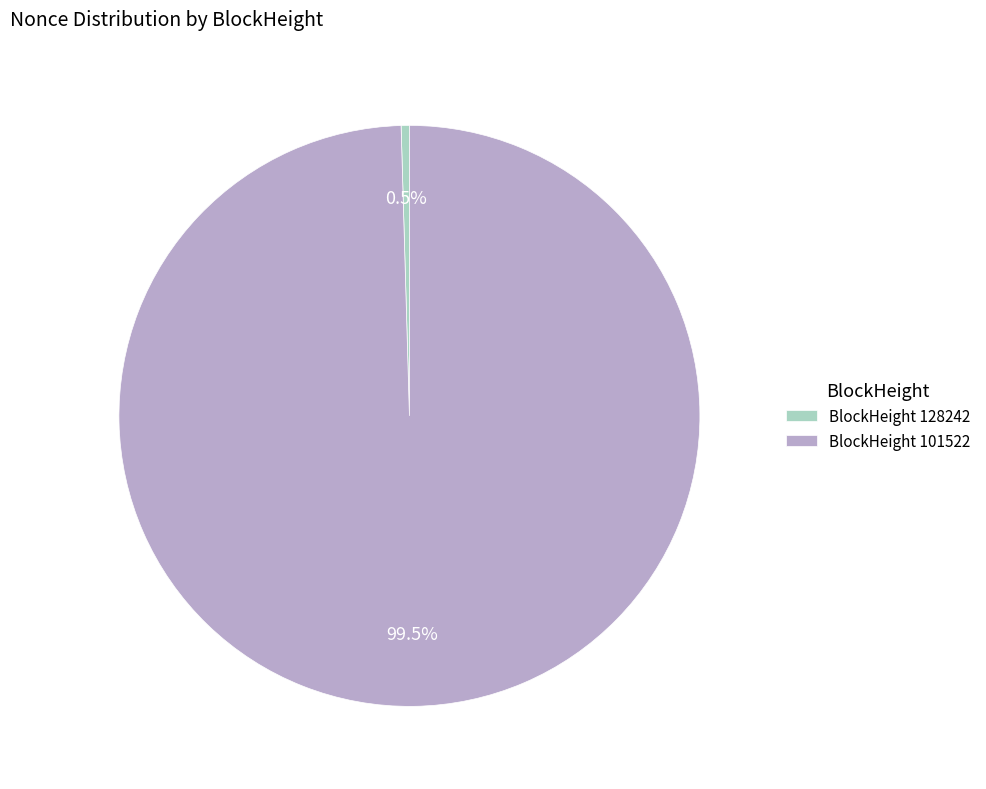

Do BlockHeight 128242 and BlockHeight 101522 together represent more than half of the pie?

Yes